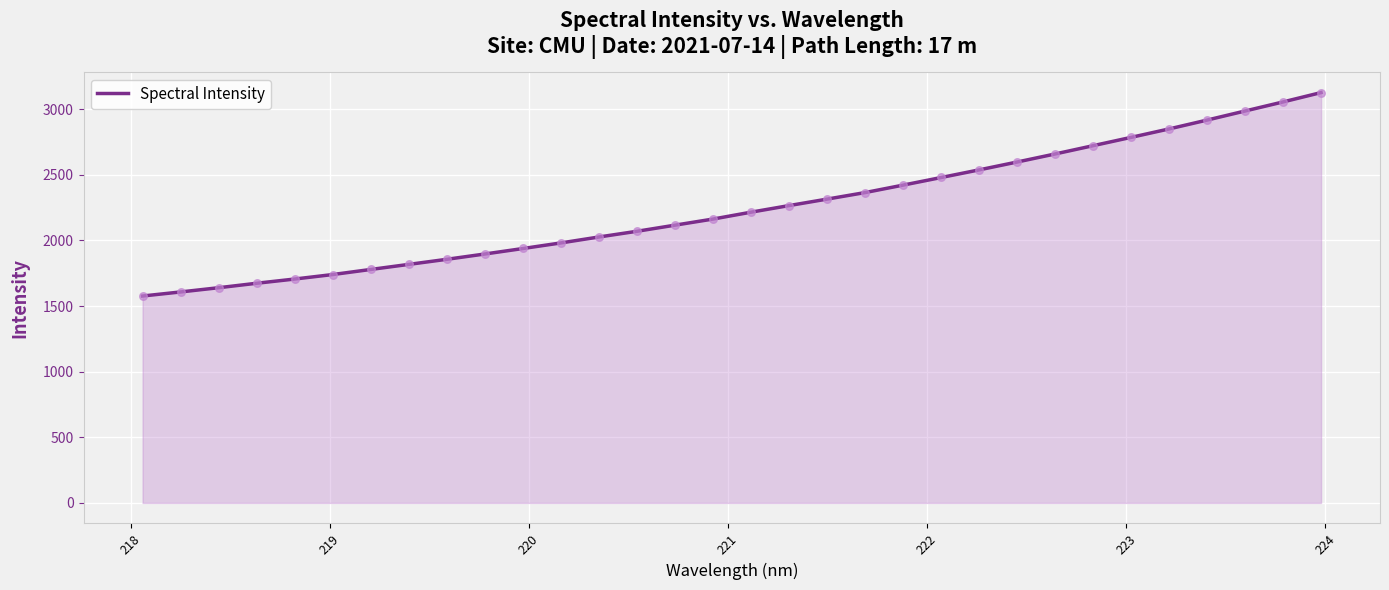

What is the difference between the maximum and minimum values?

1550.4